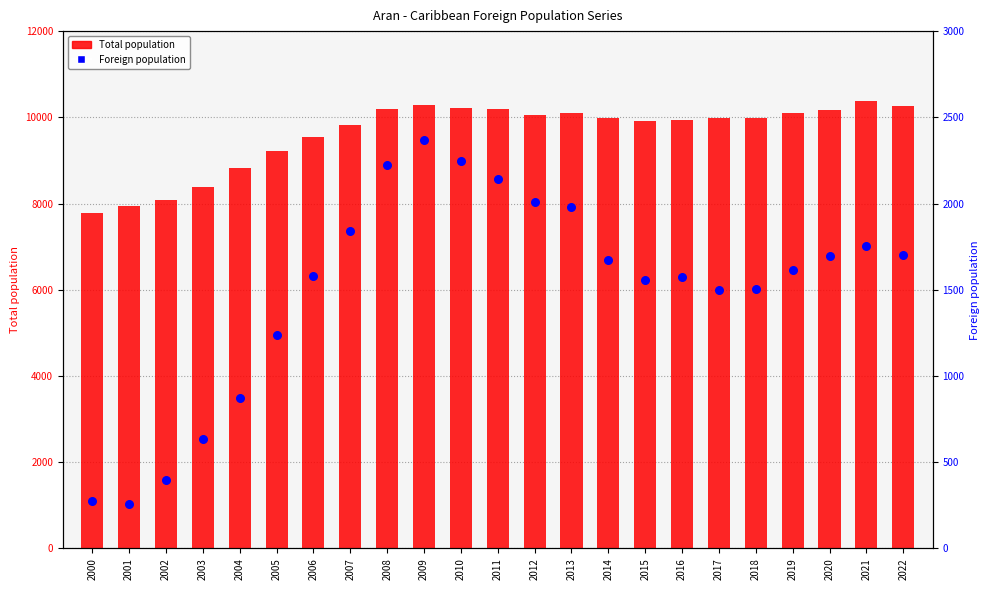

Which series reaches the maximum Y coordinate?

Total population